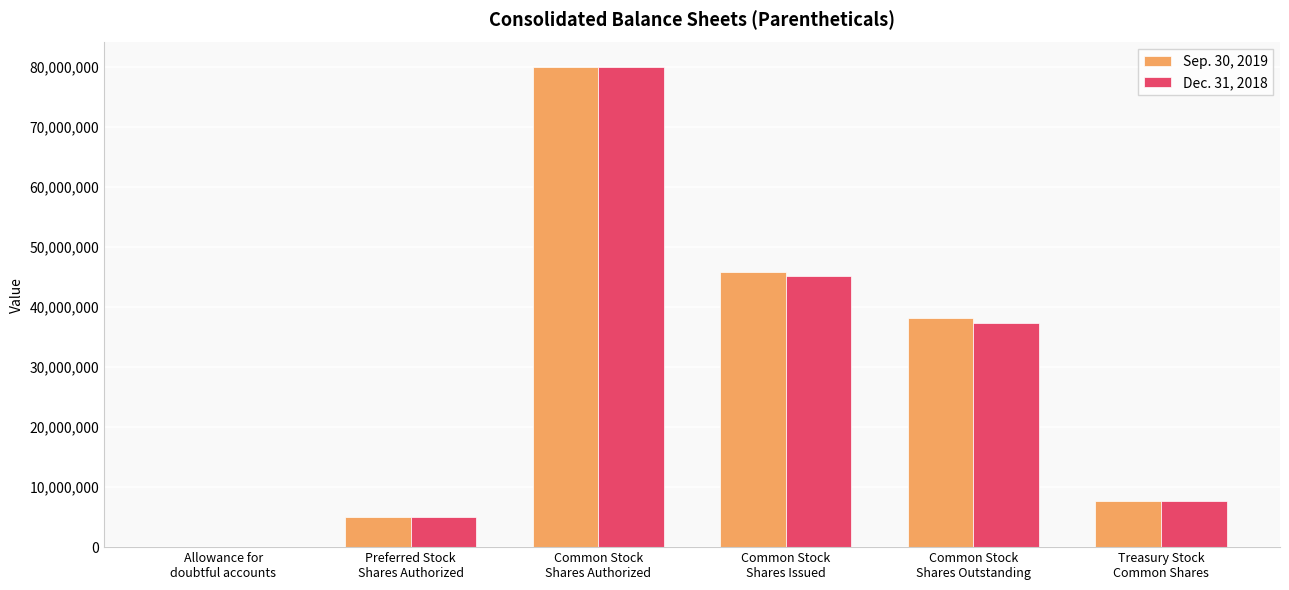

What is the maximum value shown in the chart?

80000000